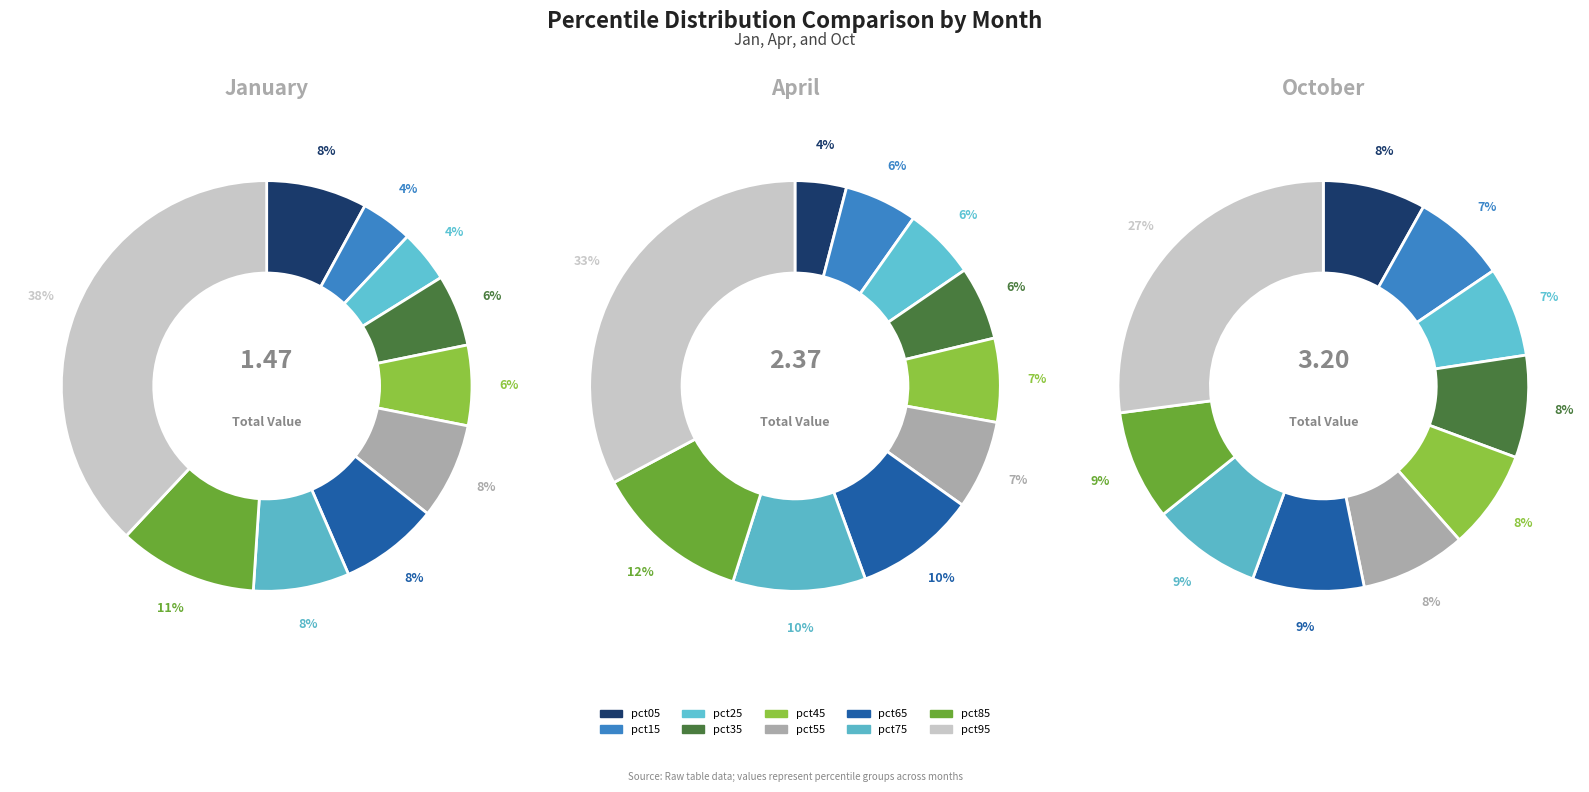

To the nearest percent, what is the average slice percentage?

10%